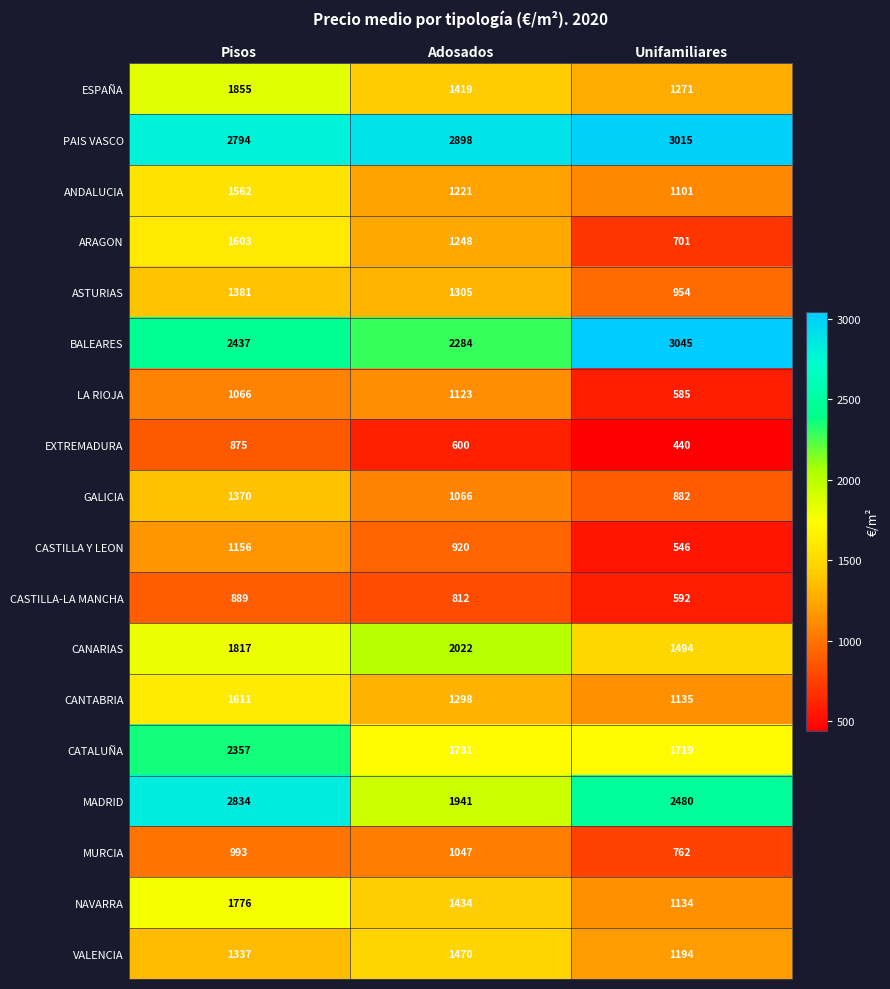

What is the sum of the CASTILLA-LA MANCHA values at Unifamiliares and Adosados?

1404